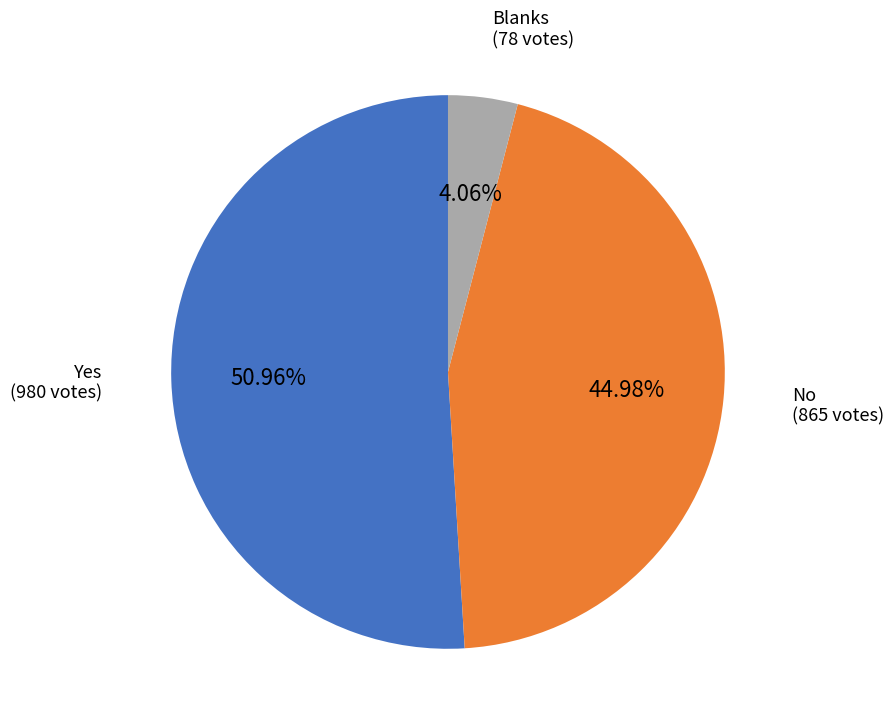

To the nearest percent, what percentage of the pie is No?

45%